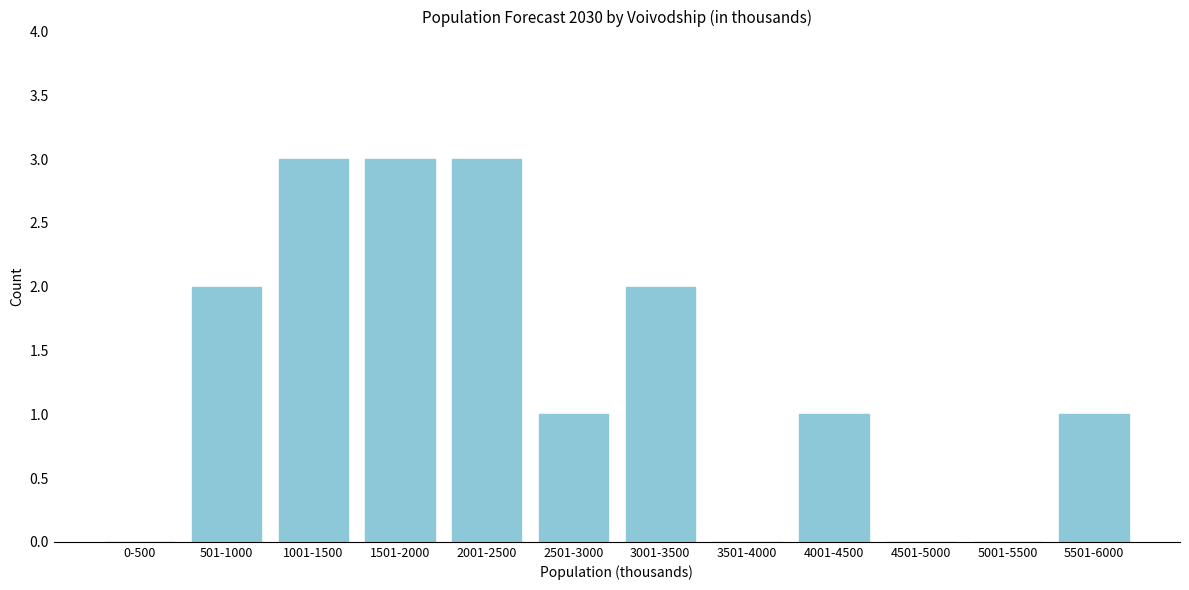

Reading left to right, extract all data points from this chart.

0-500=0	501-1000=2	1001-1500=3	1501-2000=3	2001-2500=3	2501-3000=1	3001-3500=2	3501-4000=0	4001-4500=1	4501-5000=0	5001-5500=0	5501-6000=1